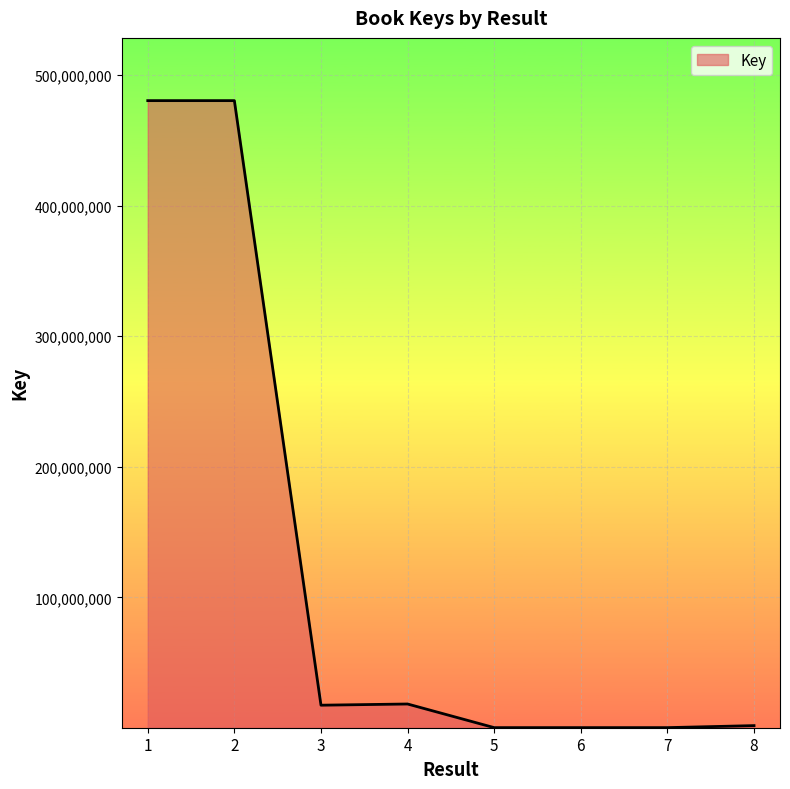

The value at 3 is 17507351. True or false?

True